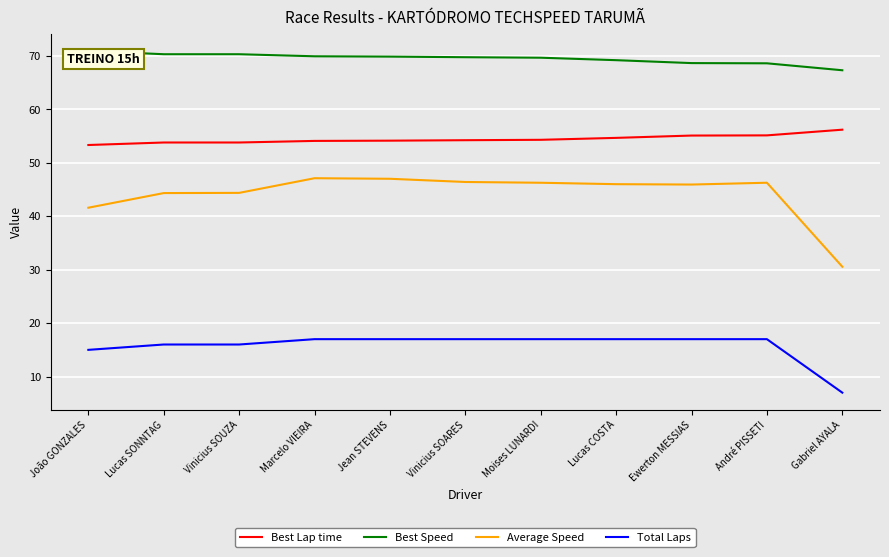

What is the difference between the maximum and second lowest values in the Total Laps series?

2.0